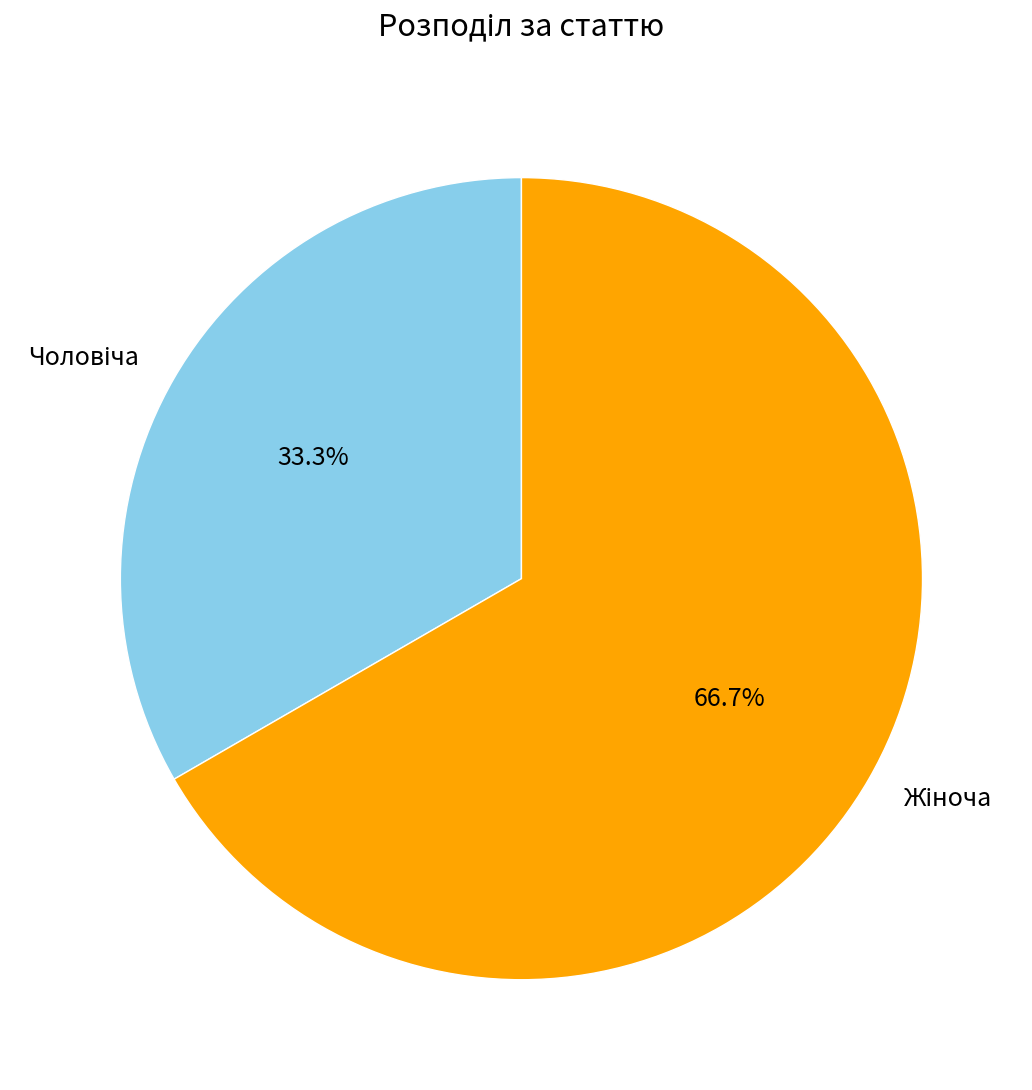

Is there a majority slice in this chart?

Yes